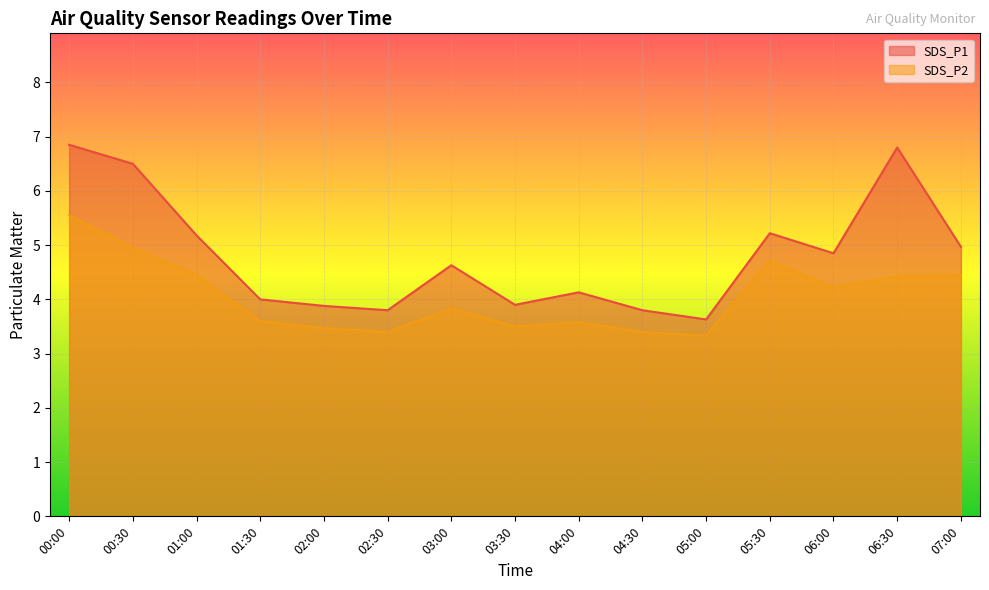

True or false: SDS_P2 and SDS_P1 intersect in this chart.

False